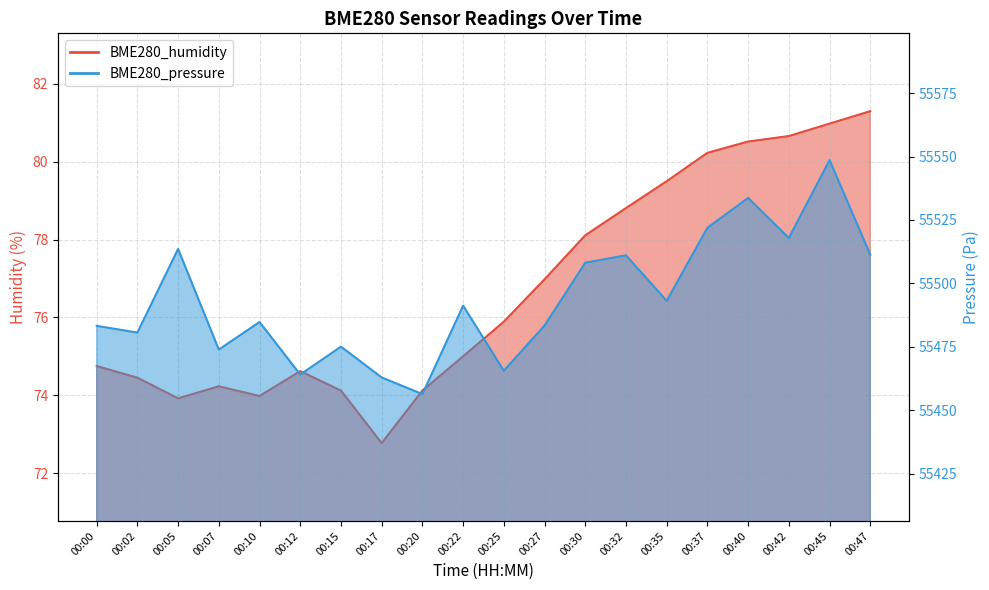

What is the approximate value of BME280_pressure at 00:45?

55548.6